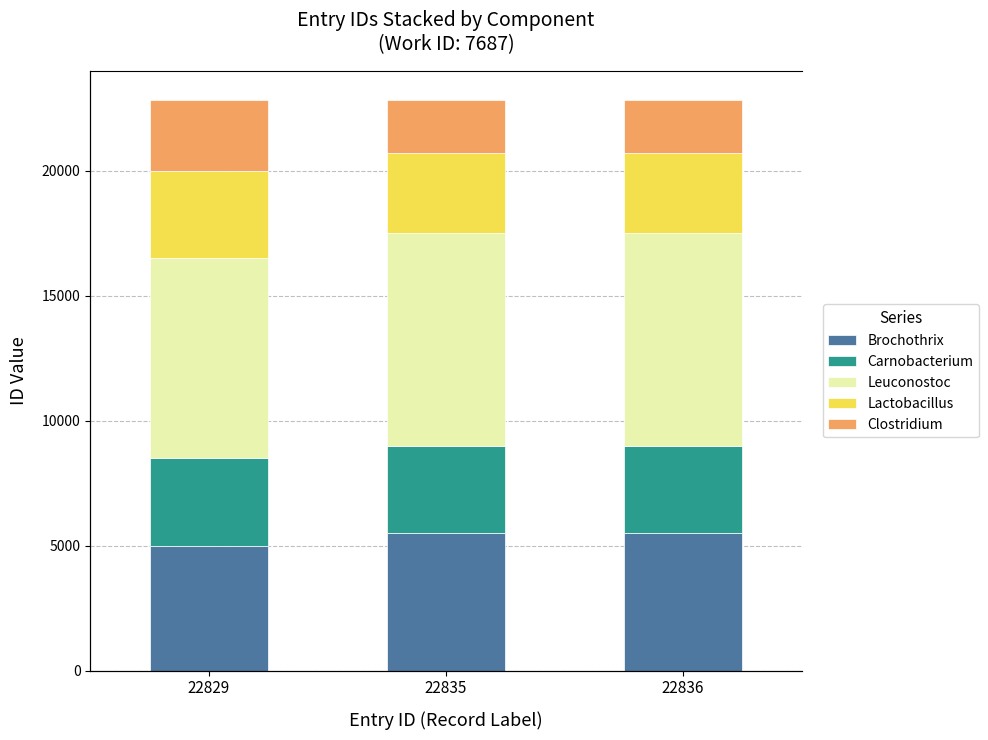

What is the value of the Carnobacterium bar at the 2nd from the left?

3500